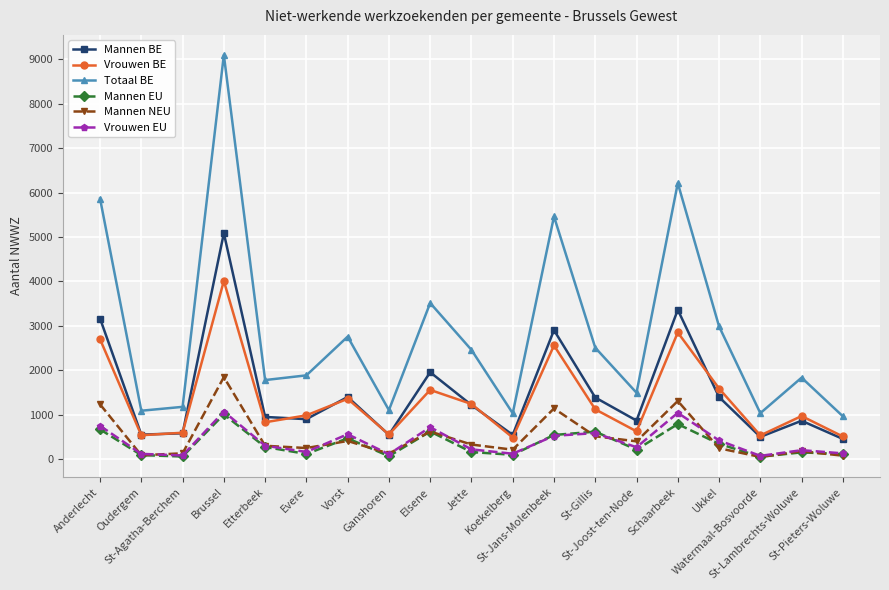

At how many categories does at least one series exceed 5505?

3